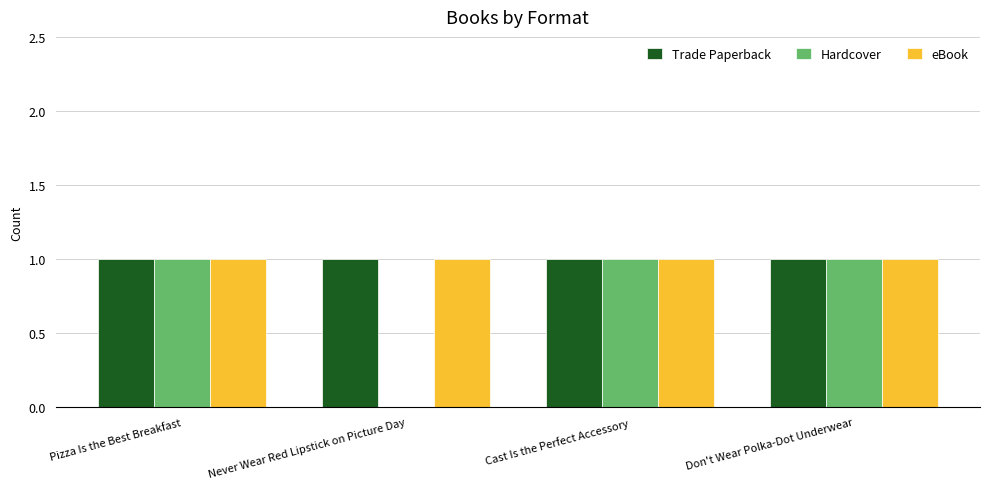

Between Never Wear Red Lipstick on Picture Day and Don't Wear Polka-Dot Underwear, which series saw the biggest shift?

Hardcover